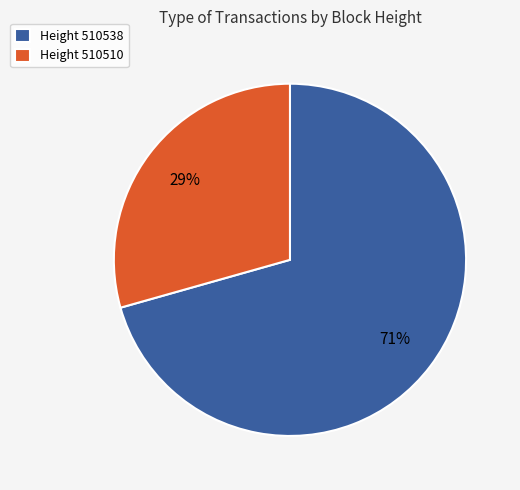

Which slice is the smallest?

Height 510510